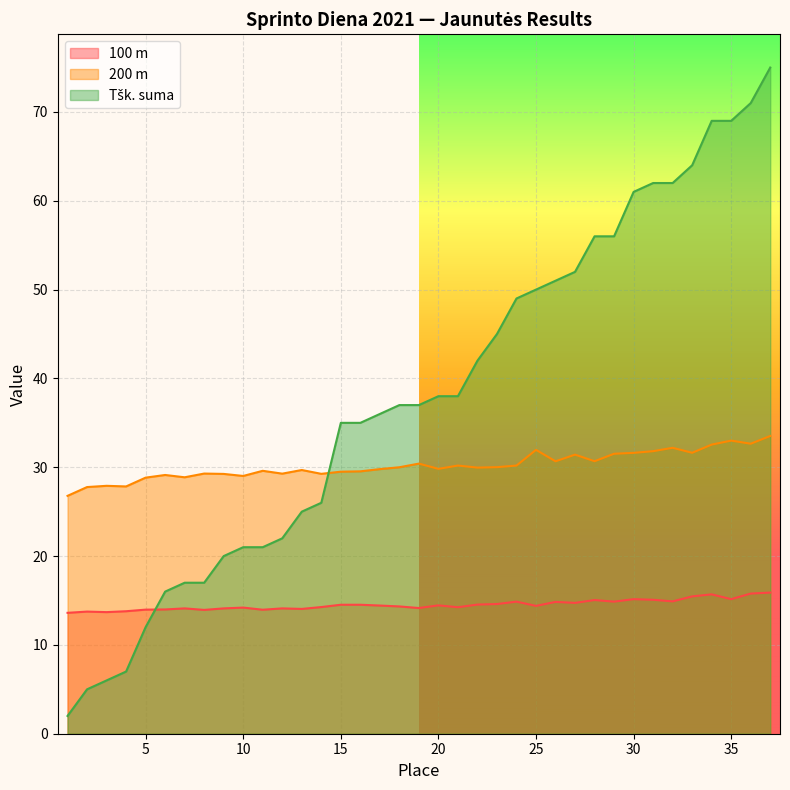

What is the total value across all series at 3?

47.6